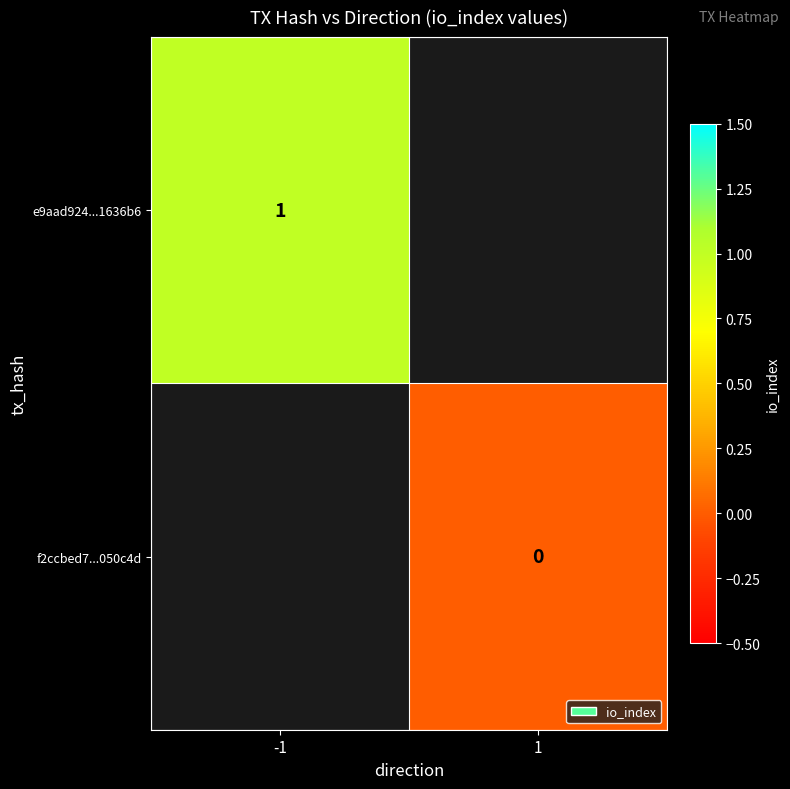

True or false: e9aad924...1636b6 has a value of 1 at -1.

True